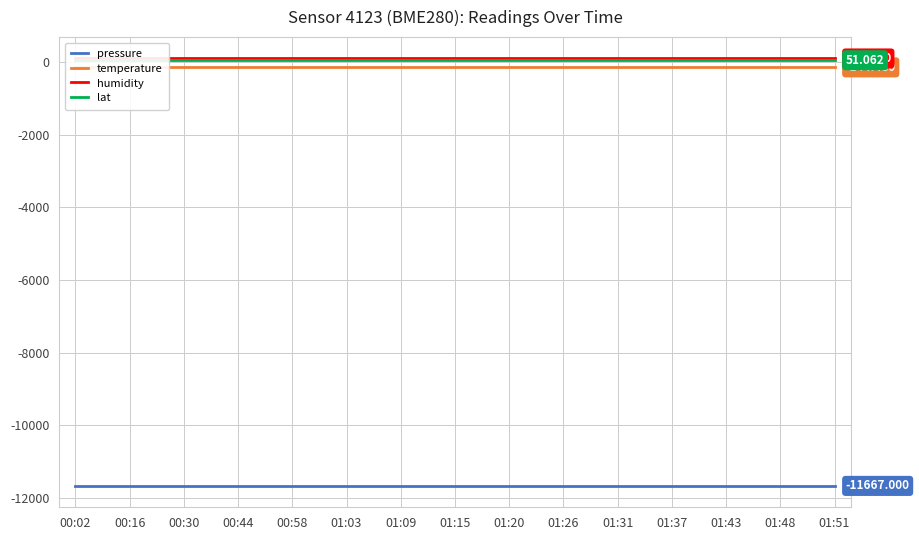

Is the value of pressure at 00:02 greater than the value of humidity at 01:48?

No